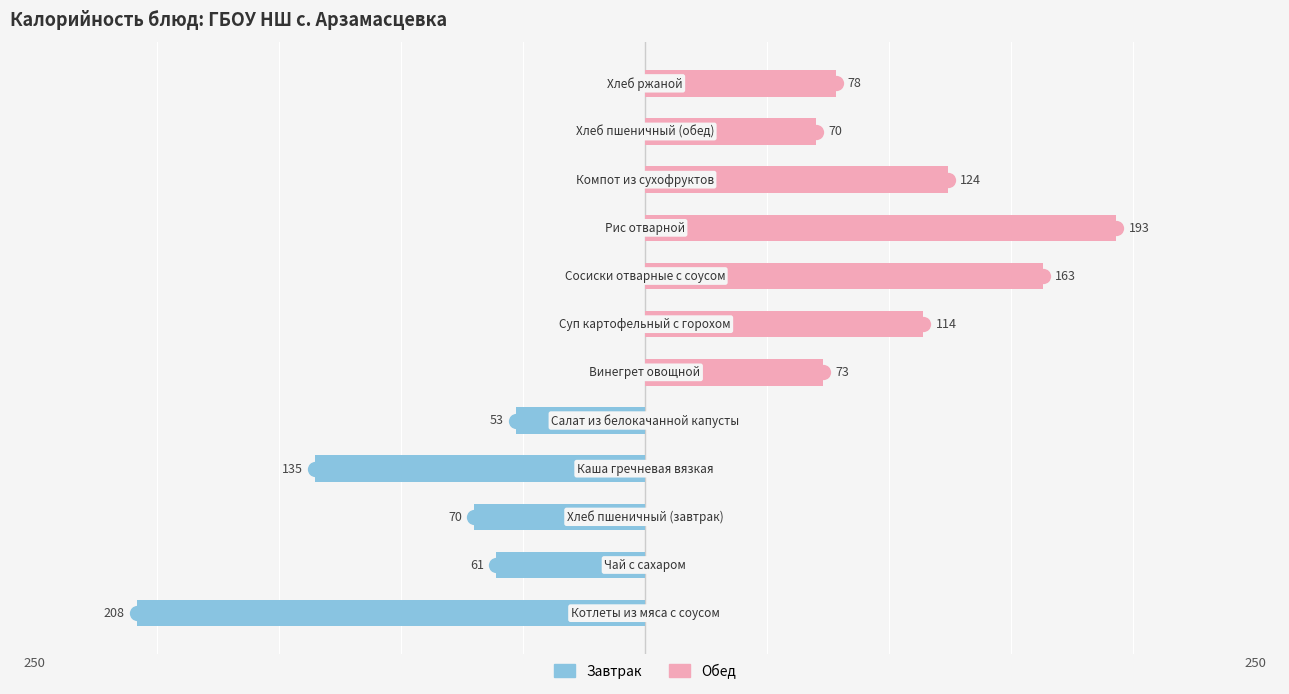

Rank the series at −200 from highest to lowest value.

Обед, Завтрак